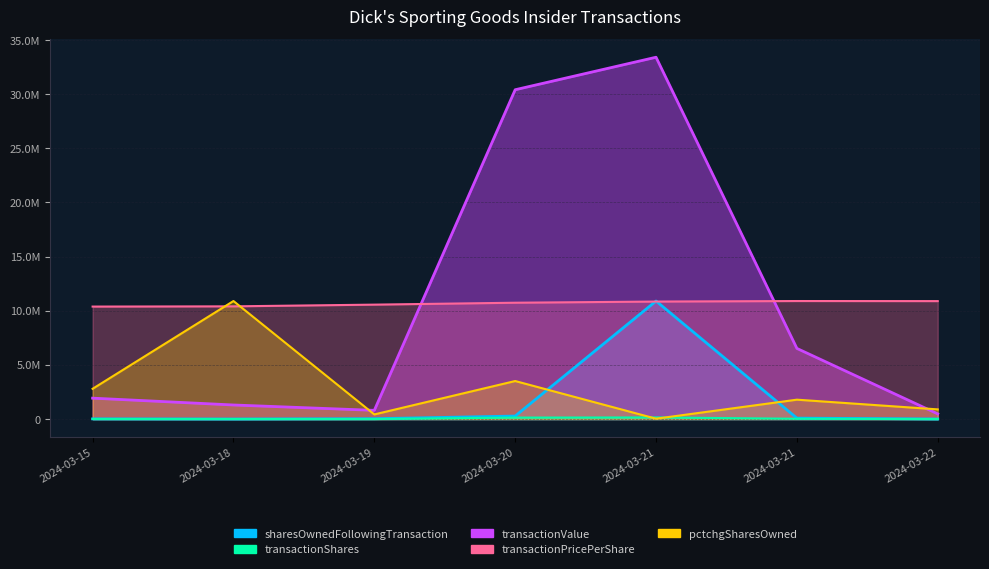

Which series has the largest total across all categories?

transactionValue